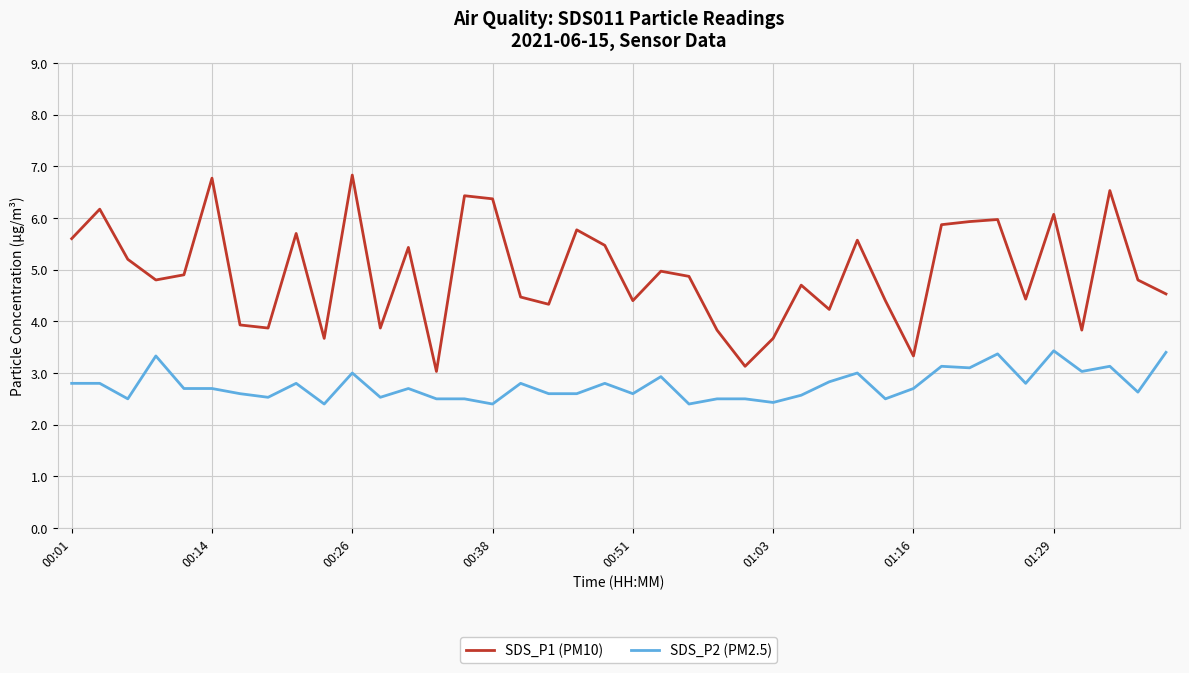

What are all the series names shown in the legend?

SDS_P1 (PM10), SDS_P2 (PM2.5)